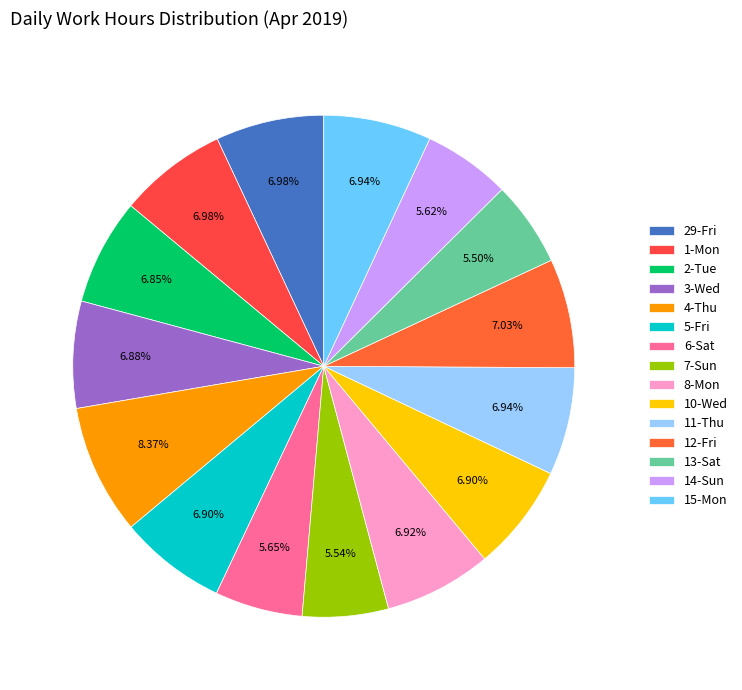

Is there any slice that represents more than half of the pie?

No